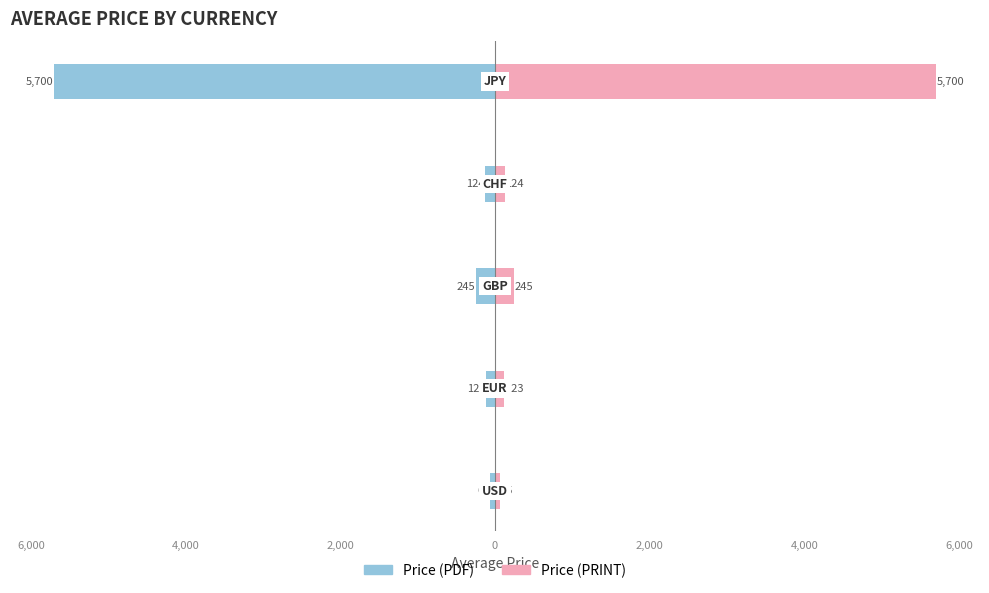

How many values in the Price (PDF) series exceed -124?

2